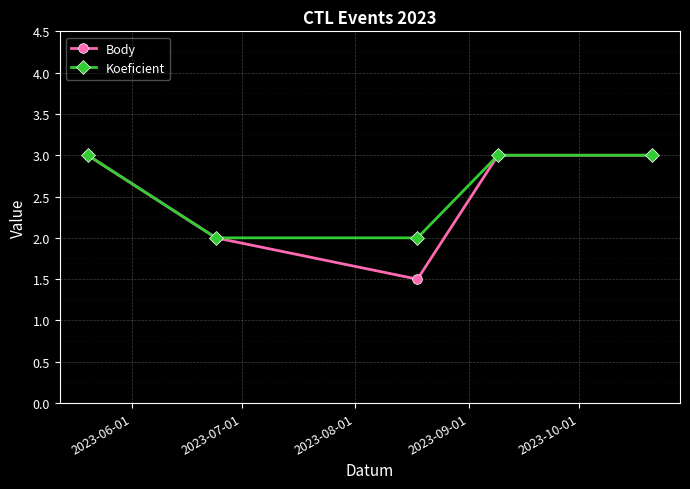

Which series has the widest spread of values?

Body